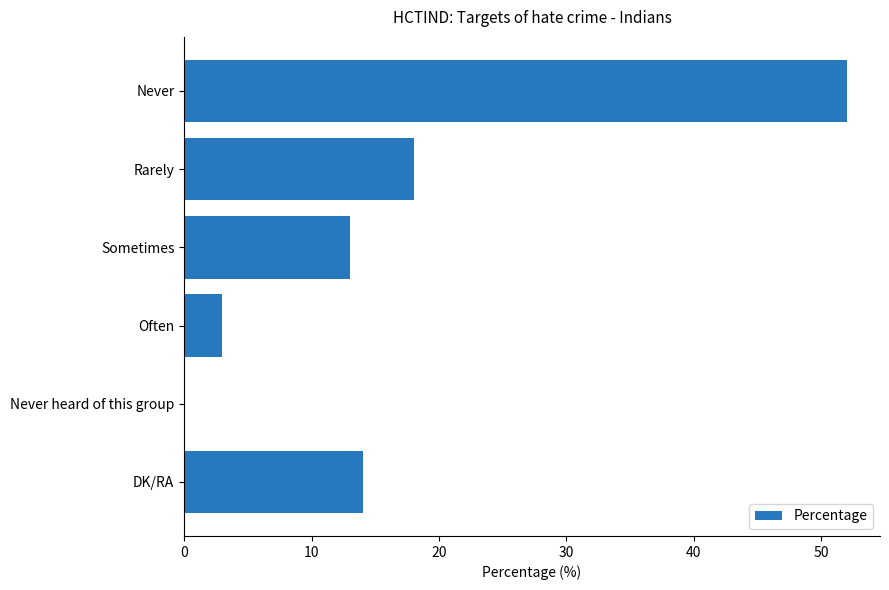

How many series are shown in this chart?

1